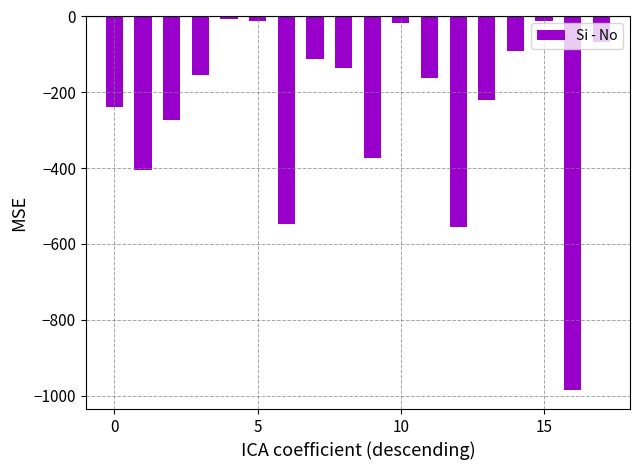

What is the smallest value displayed?

-986